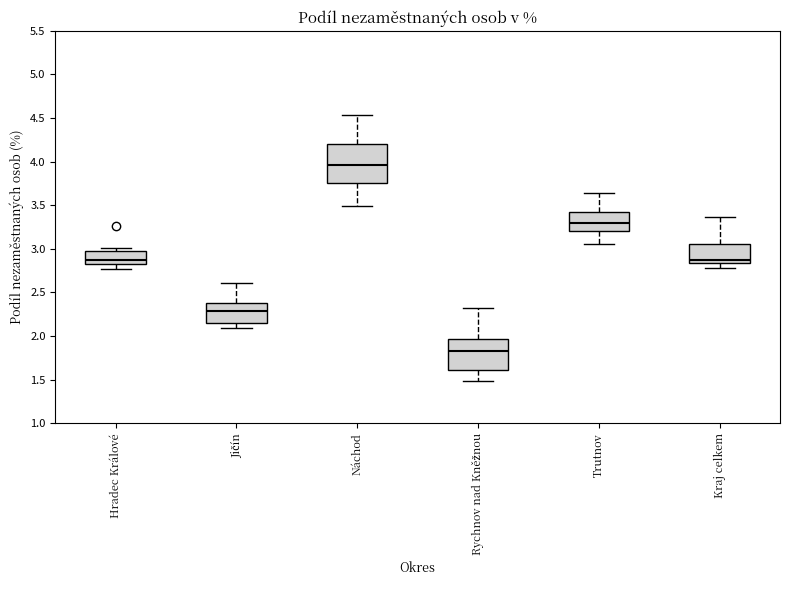

Reading left to right, read every box against the y-axis: the position of its median line, the range the box covers, and the ends of its whiskers. The values are not printed on the chart, so give them approximately, as read against the axis.

Hradec Králové: median 2.85 (just above the box's lower edge), box 2.85 to 3.00, whiskers 2.75 to 3.00 (just above the box's upper edge)
Jičín: median 2.30, box 2.15 to 2.40, whiskers 2.10 to 2.60
Náchod: median 3.95, box 3.75 to 4.20, whiskers 3.50 to 4.55
Rychnov nad Kněžnou: median 1.85, box 1.60 to 1.95, whiskers 1.50 to 2.30
Trutnov: median 3.30, box 3.20 to 3.45, whiskers 3.05 to 3.65
Kraj celkem: median 2.85 (just above the box's lower edge), box 2.85 to 3.05, whiskers 2.80 to 3.35